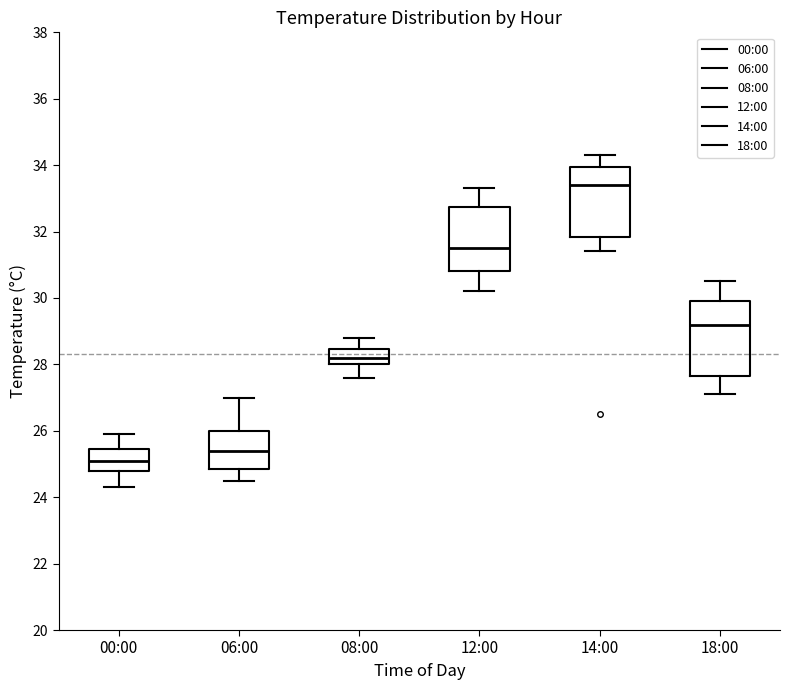

Reading left to right, read every box against the y-axis: the position of its median line, the range the box covers, and the ends of its whiskers. The values are not printed on the chart, so give them approximately, as read against the axis.

00:00: median 25.2, box 24.8 to 25.4, whiskers 24.4 to 26.0
06:00: median 25.4, box 24.8 to 26.0, whiskers 24.6 to 27.0
08:00: median 28.2, box 28.0 to 28.4, whiskers 27.6 to 28.8
12:00: median 31.6, box 30.8 to 32.8, whiskers 30.2 to 33.4
14:00: median 33.4, box 31.8 to 34.0, whiskers 31.4 to 34.4
18:00: median 29.2, box 27.6 to 30.0, whiskers 27.2 to 30.6